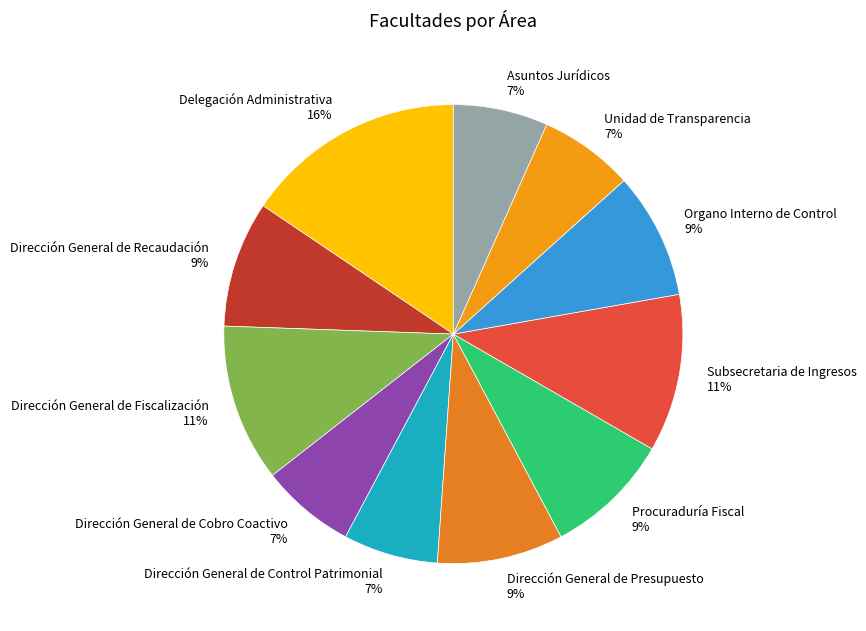

To the nearest percent, what is the difference between the largest and smallest slice percentages?

9%